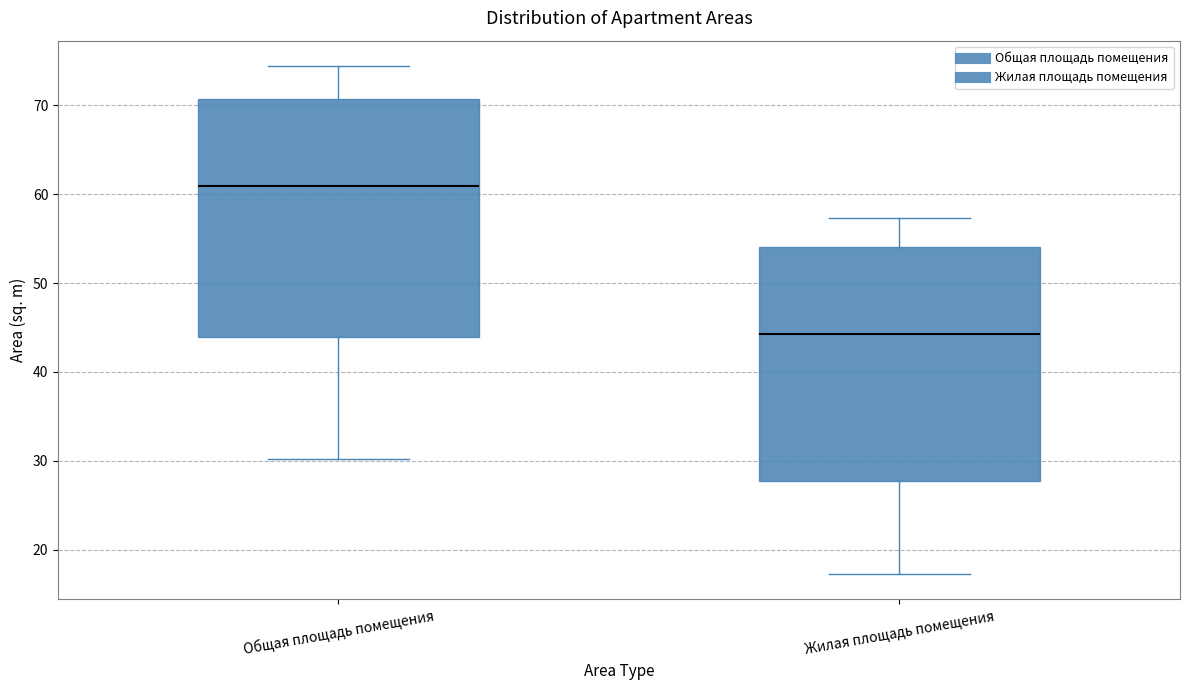

Which box's median line is the highest?

Общая площадь помещения